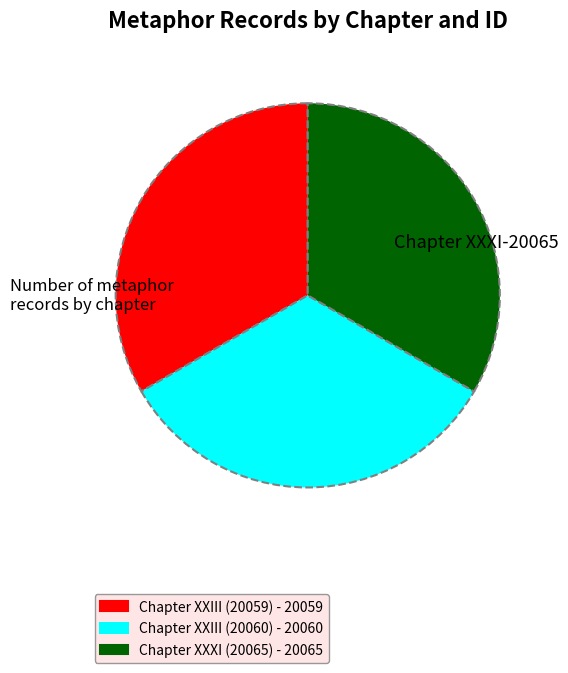

Is there a majority slice in this chart?

No